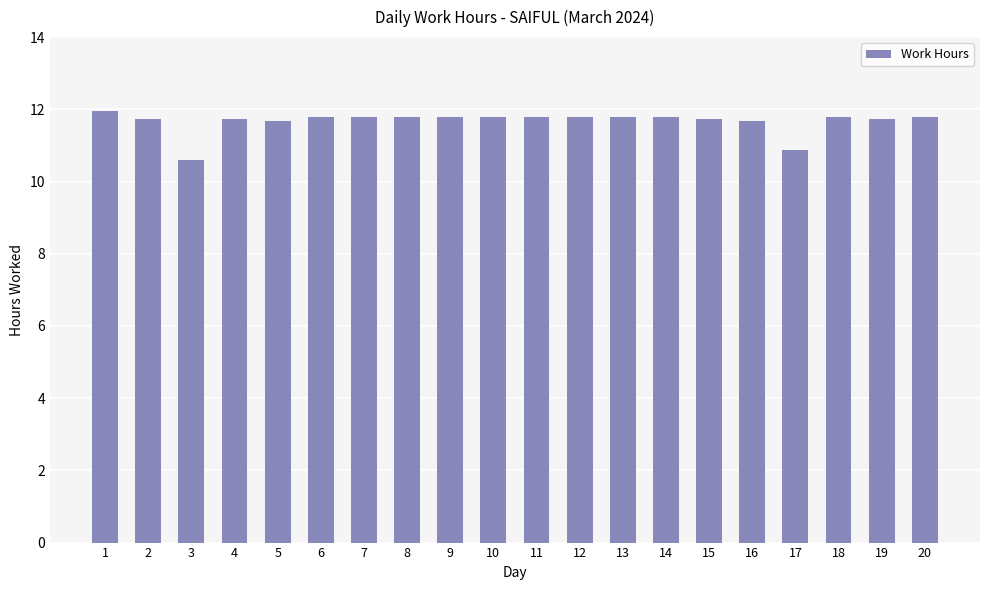

What is the change in value from 5 to 17?

-0.8